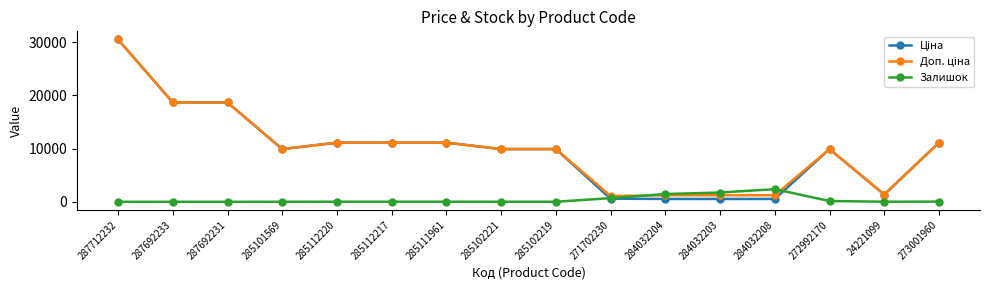

How many distinct data groups are displayed?

3